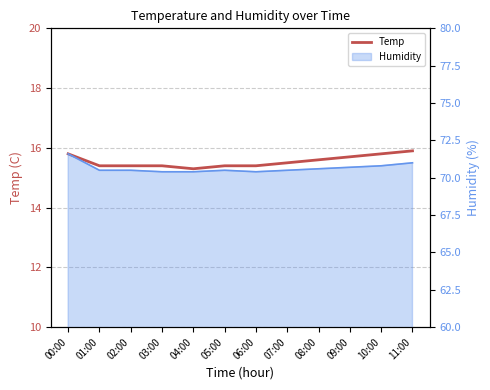

What is the value of the 5th point from the left?

15.3